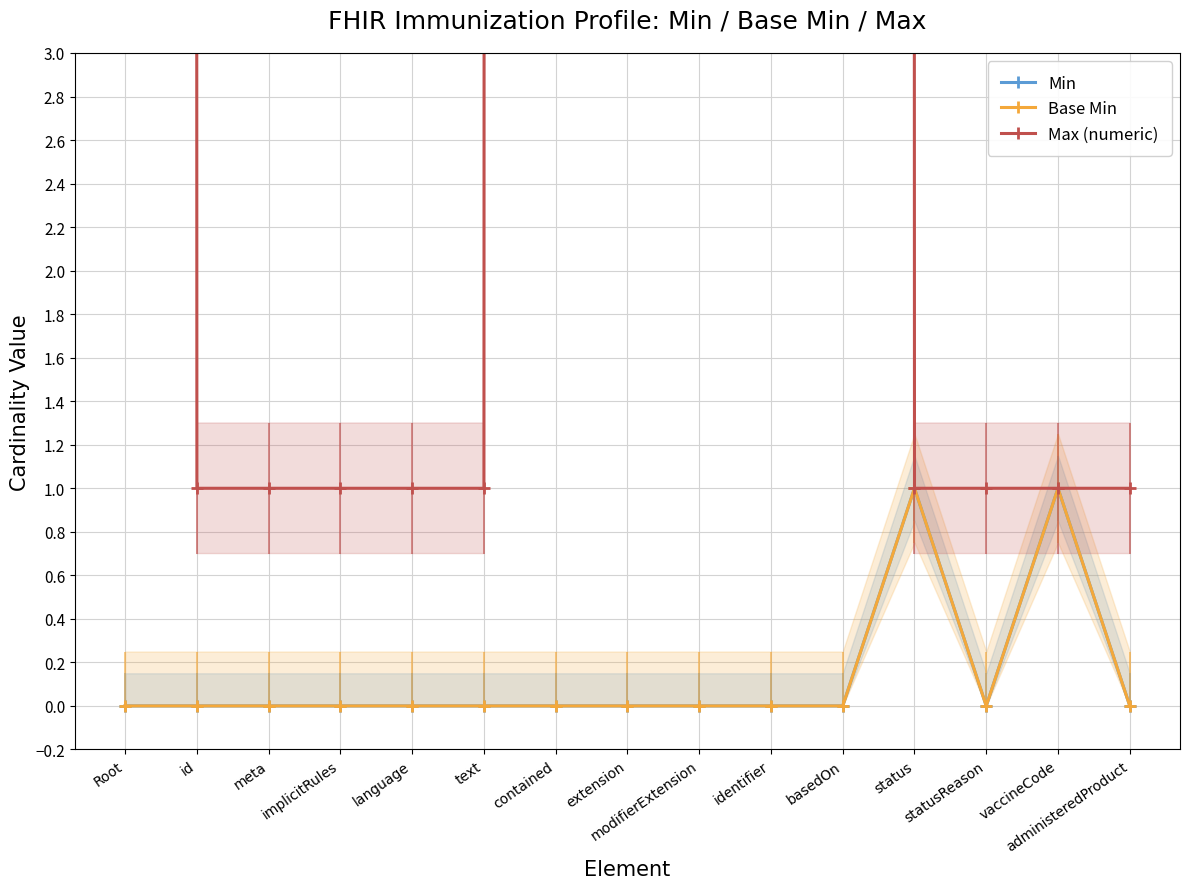

Rank the series at modifierExtension from highest to lowest value.

Max (numeric), Min, Base Min